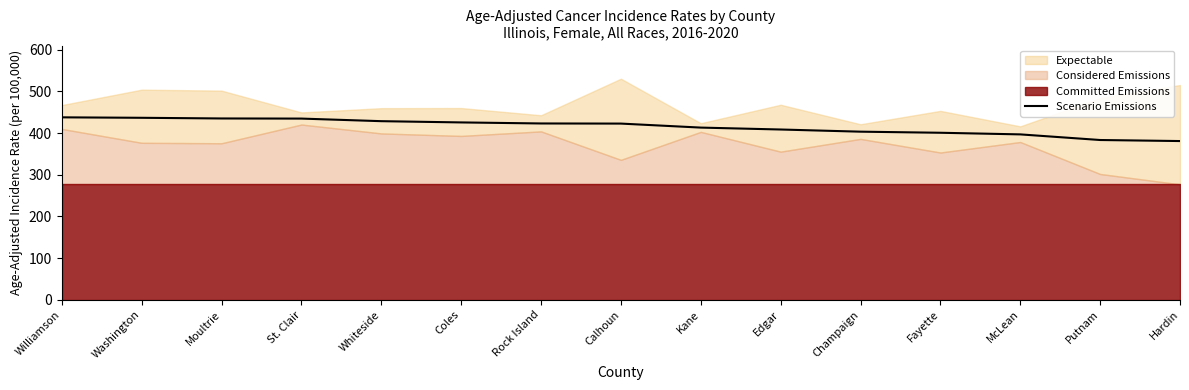

Approximately how many times larger is the value at McLean compared to Whiteside?

0.9